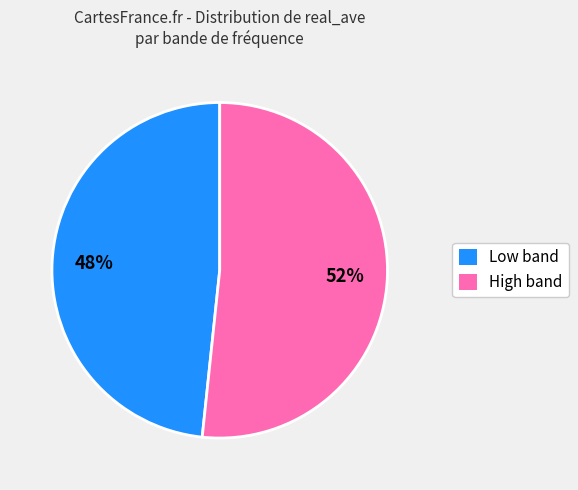

Count the number of slices in the pie.

2